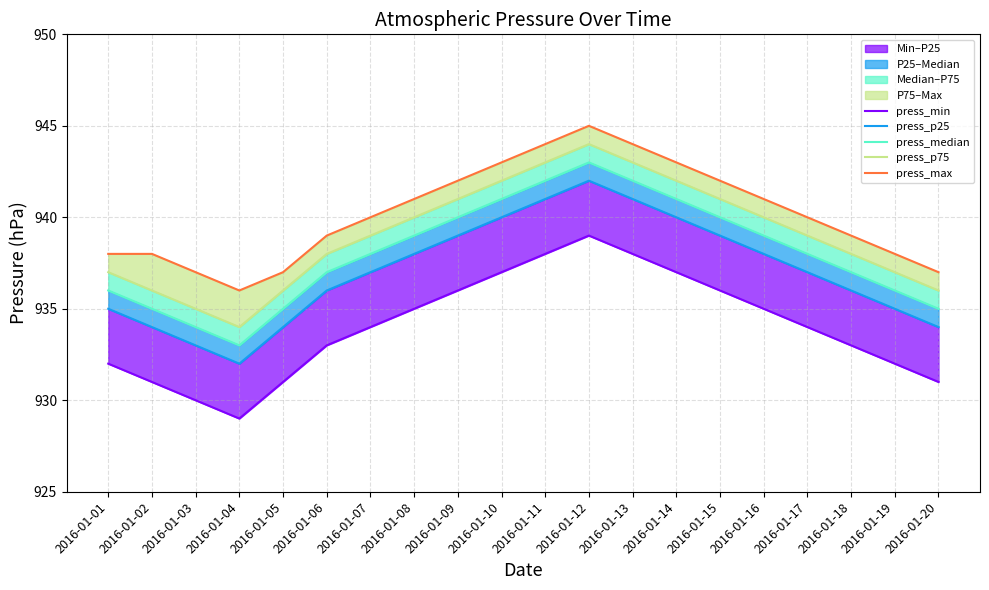

What is the maximum value for press_p25?

942